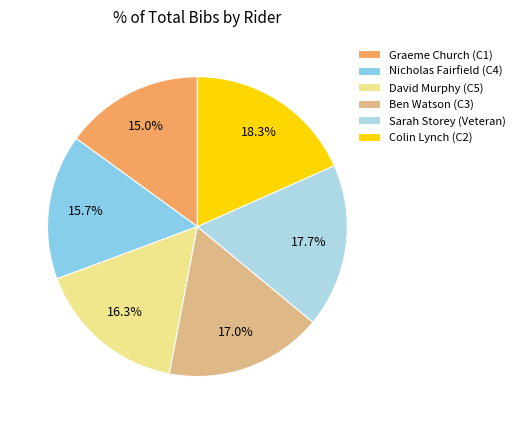

Which slice is the smallest?

Graeme Church (C1)